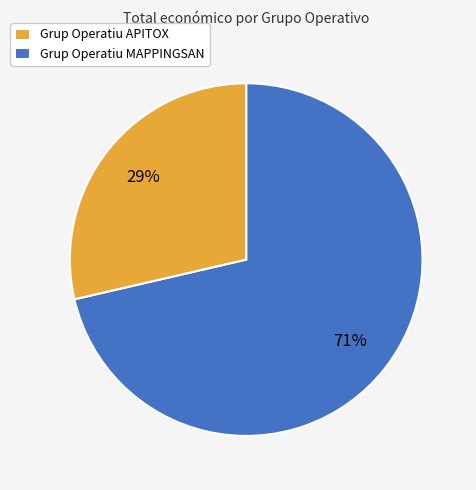

Rank the categories by value from lowest to highest.

Grup Operatiu APITOX, Grup Operatiu MAPPINGSAN